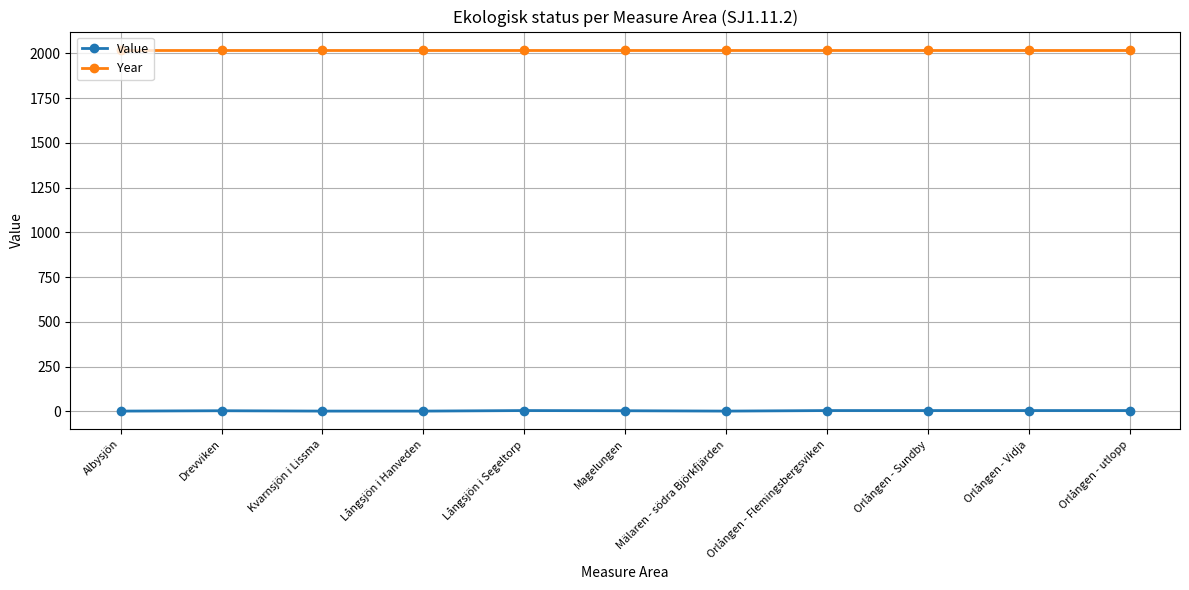

True or false: Year and Value cross at least once.

False